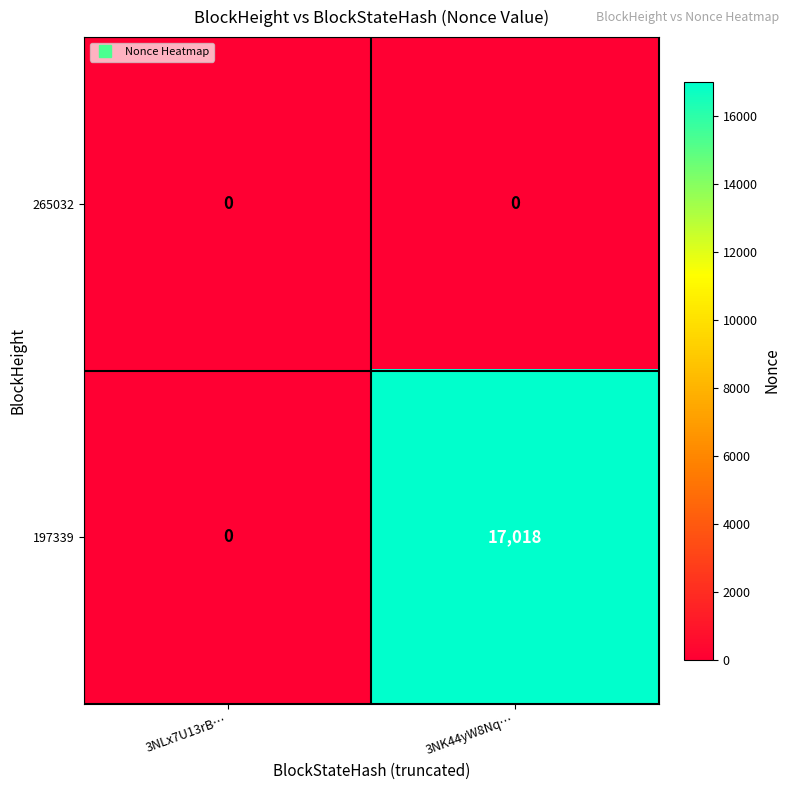

Count the number of data series in this chart.

2